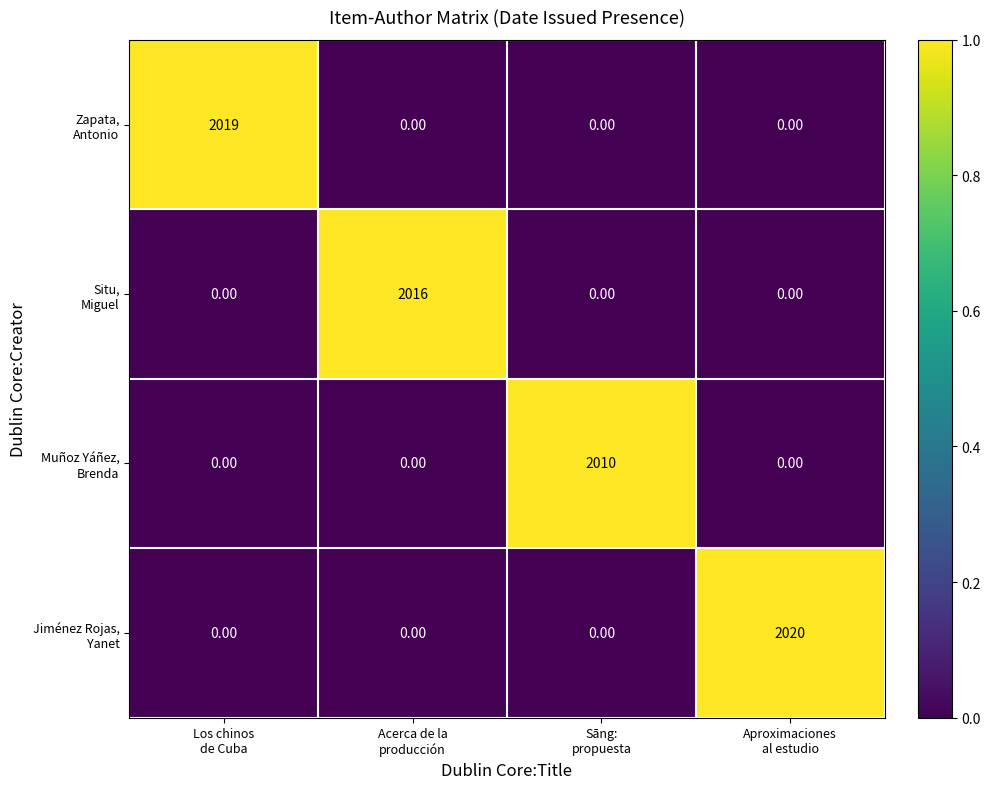

At how many categories does at least one series exceed 993?

4